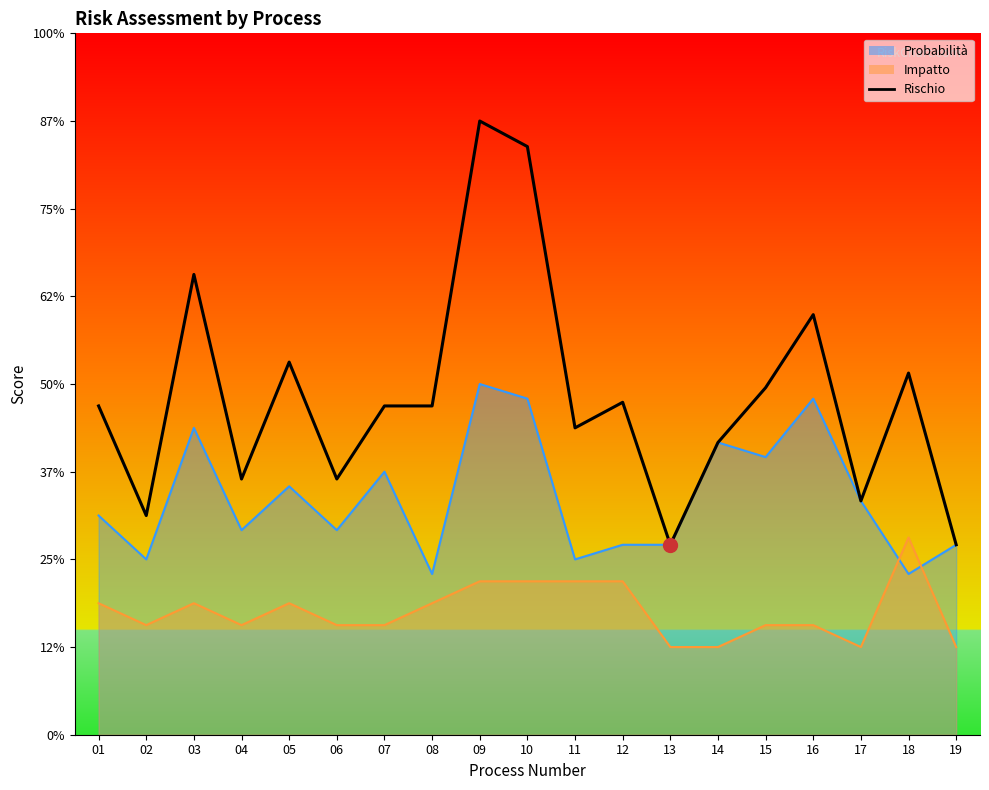

Does the chart have visible grid lines?

No